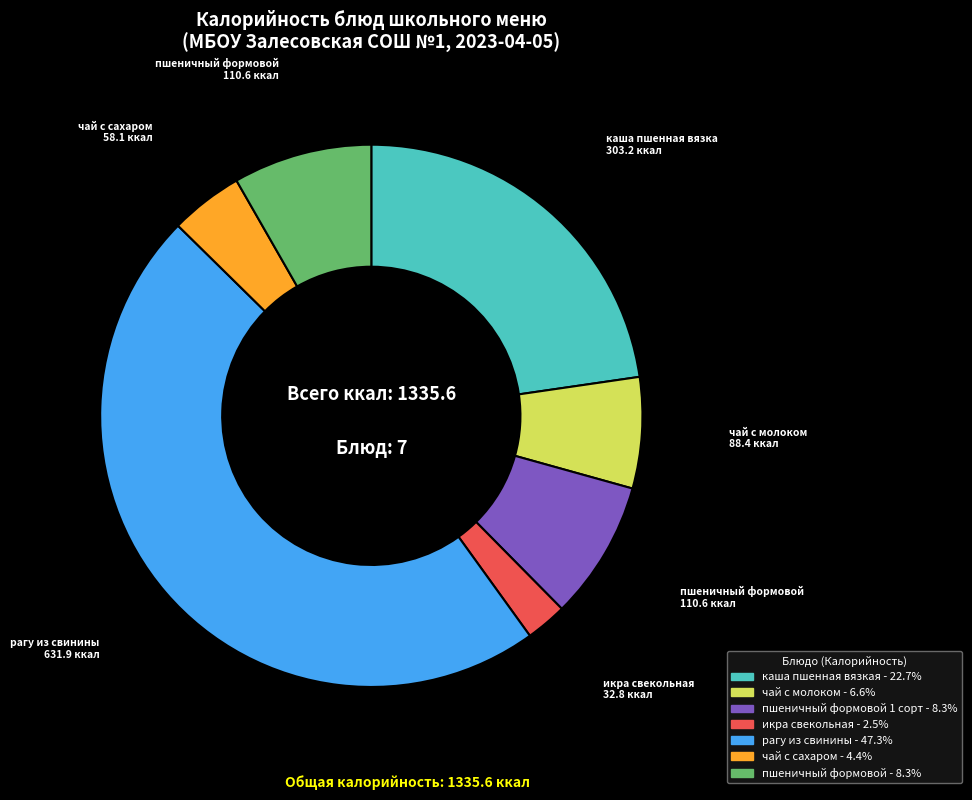

Is there any slice that represents more than half of the pie?

No